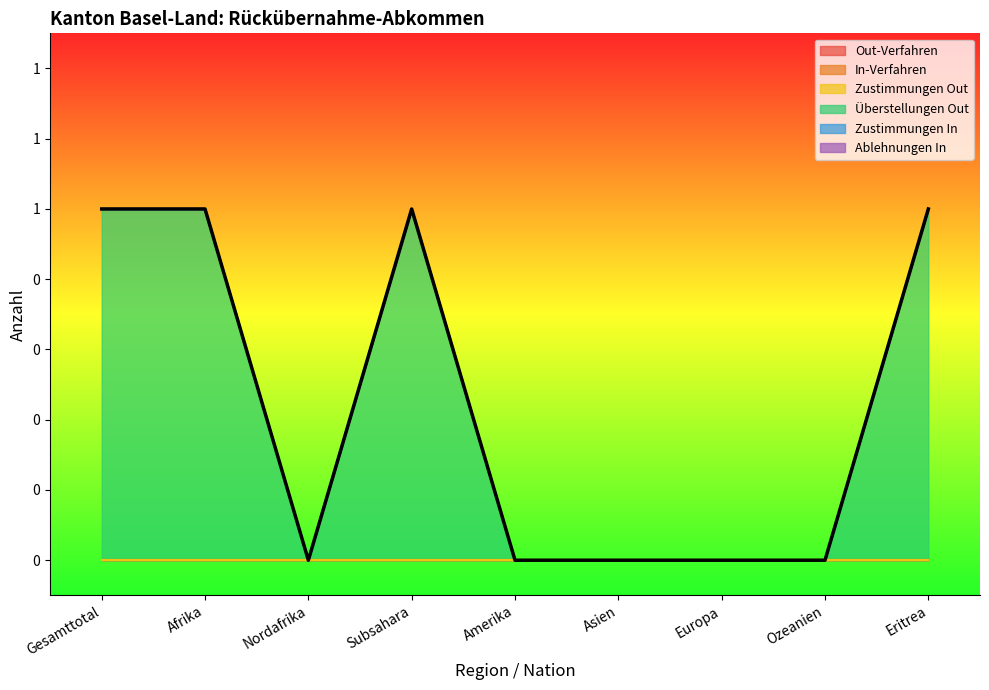

At Amerika, list the series in order from largest to smallest.

Out-Verfahren, In-Verfahren, Zustimmungen Out, Überstellungen Out, Zustimmungen In, Ablehnungen In